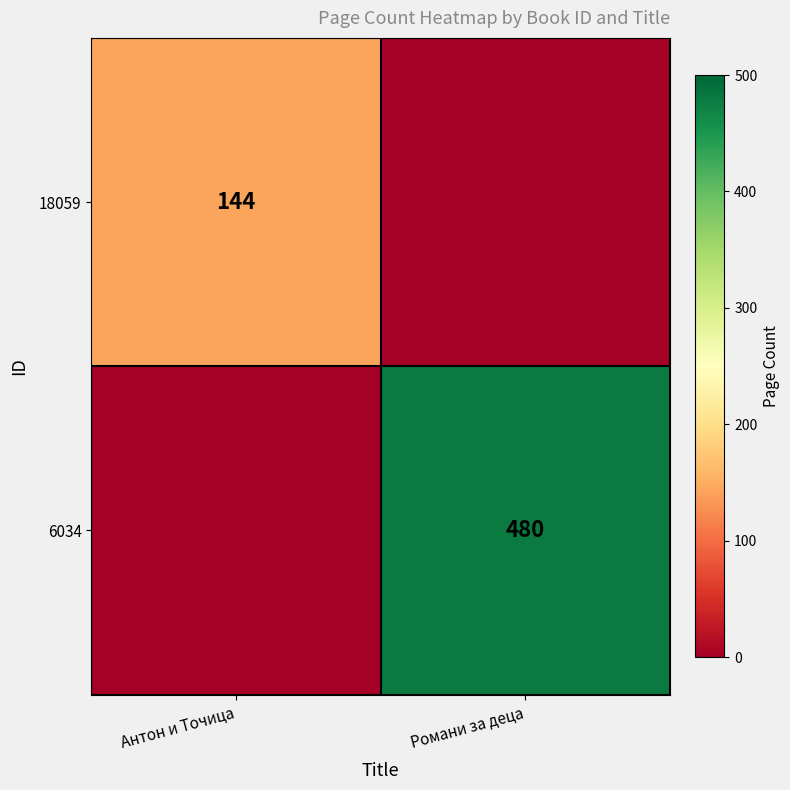

The 18059 series shows 88 at Антон и Точица. True or false?

False